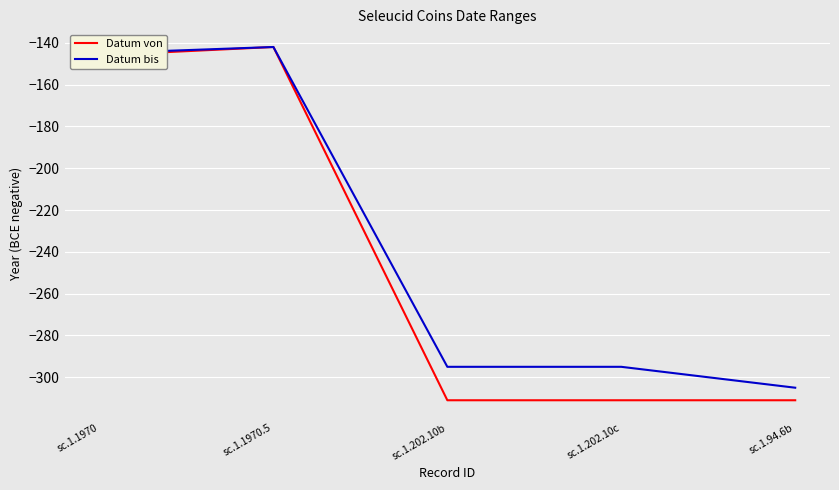

The Datum von series shows -70 at sc.1.1970.5. True or false?

False